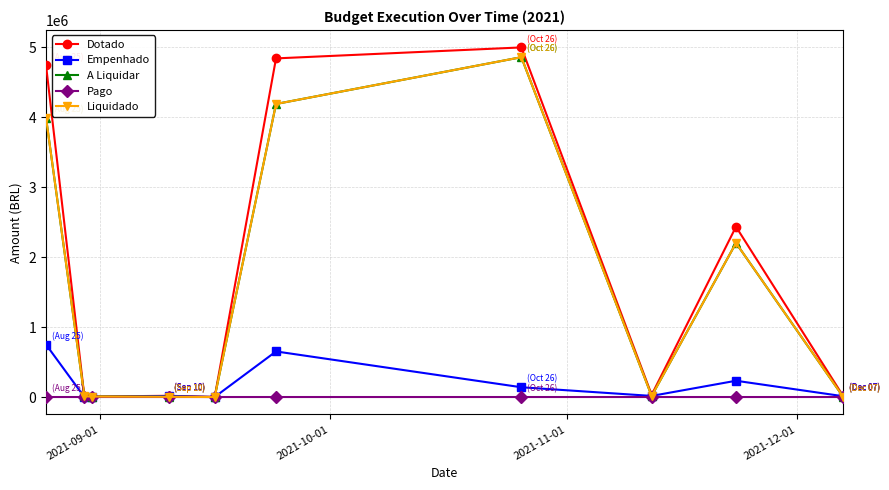

True or false: A Liquidar and Empenhado intersect in this chart.

True